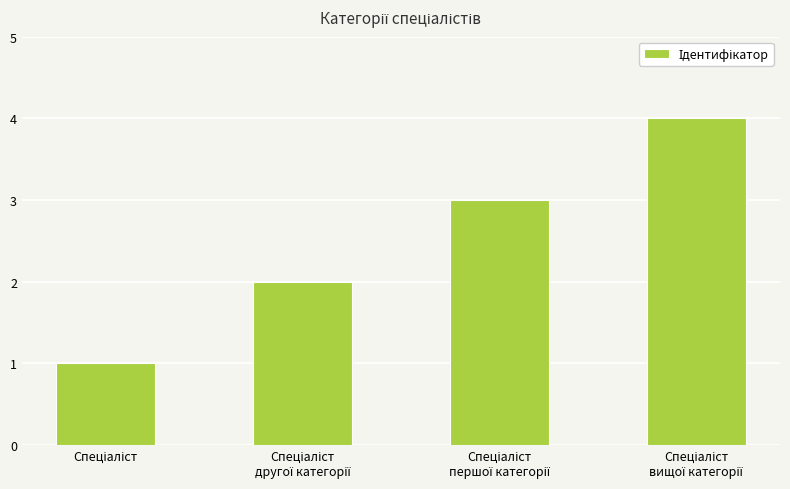

What is the sum of all values?

10